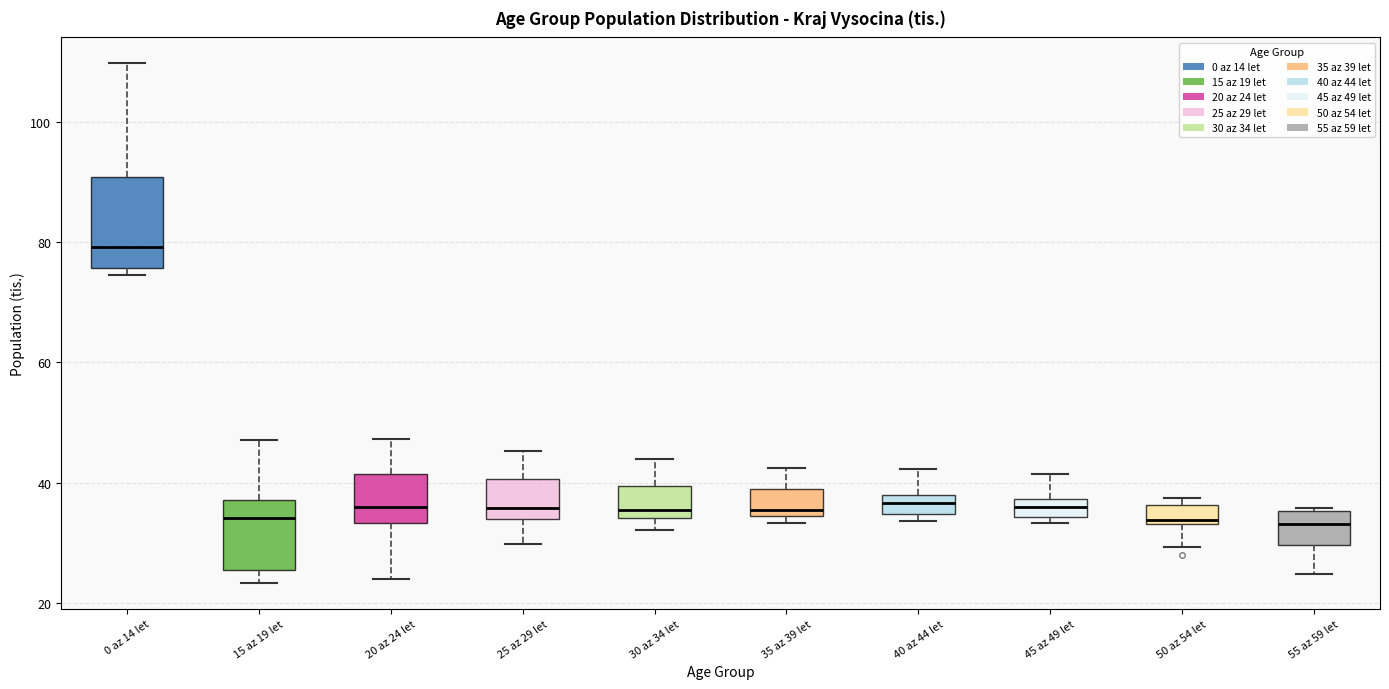

Reading left to right, transcribe this box plot: for each box, give where its median line is, the range the box spans, and where its two whiskers end, as read against the y-axis. The values are not printed on the chart, so give them approximately, as read against the axis.

0 az 14 let: median 80, box 76 to 90, whiskers 74 to 110
15 az 19 let: median 34, box 26 to 38, whiskers 24 to 48
20 az 24 let: median 36, box 34 to 42, whiskers 24 to 48
25 az 29 let: median 36, box 34 to 40, whiskers 30 to 46
30 az 34 let: median 36, box 34 to 40, whiskers 32 to 44
35 az 39 let: median 36, box 34 to 38, whiskers 34 (just below the box's lower edge) to 42
40 az 44 let: median 36, box 34 to 38, whiskers 34 (just below the box's lower edge) to 42
45 az 49 let: median 36, box 34 to 38, whiskers 34 (just below the box's lower edge) to 42
50 az 54 let: median 34 (just above the box's lower edge), box 34 to 36, whiskers 30 to 38
55 az 59 let: median 34, box 30 to 36, whiskers 24 to 36